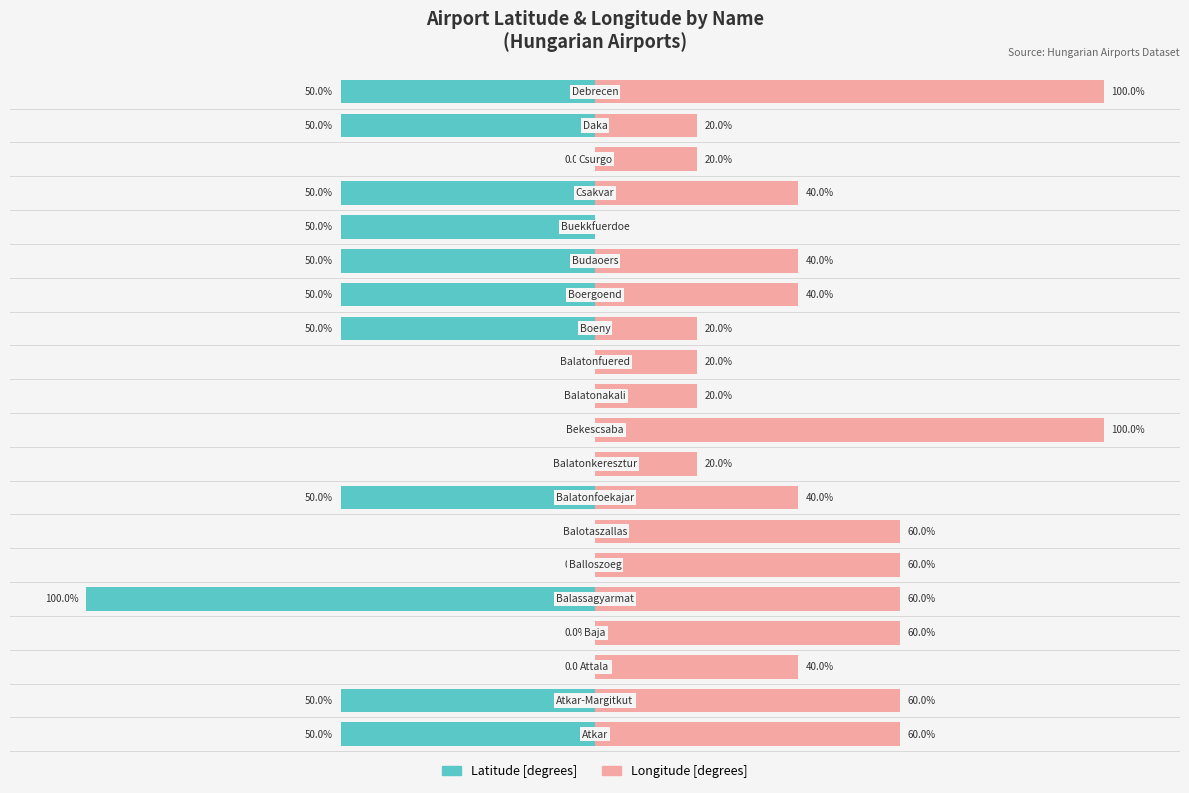

What is the difference between the maximum and minimum values in the Latitude [degrees] series?

100